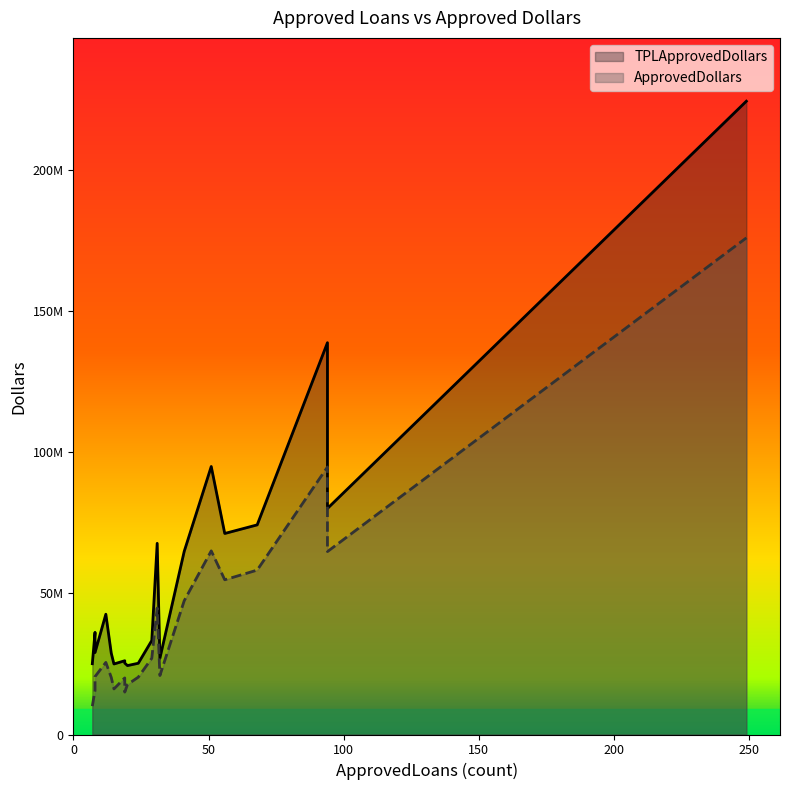

Is it true that TPLApprovedDollars equals 224171966.5 at 249?

True